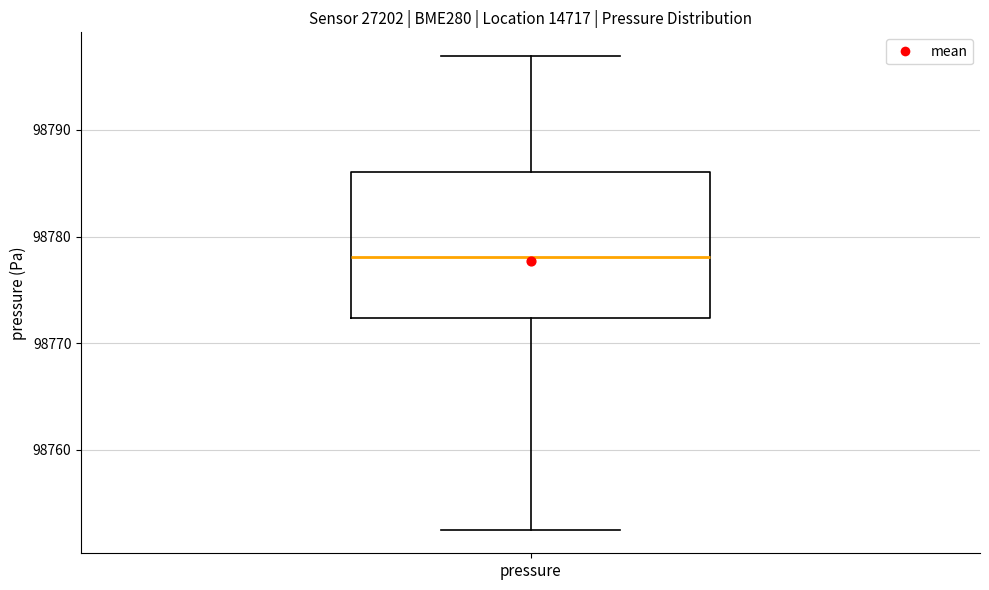

Transcribe this box plot: give where the median line is, the range the box spans, and where the two whiskers end, as read against the y-axis. The values are not printed on the chart, so give them approximately, as read against the axis.

median 98778, box 98772 to 98786, whiskers 98753 to 98797